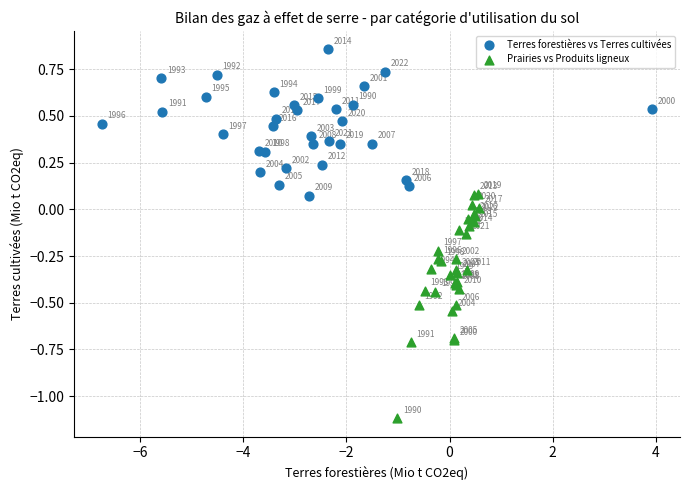

What are all the series names shown in the legend?

Terres forestières vs Terres cultivées, Prairies vs Produits ligneux